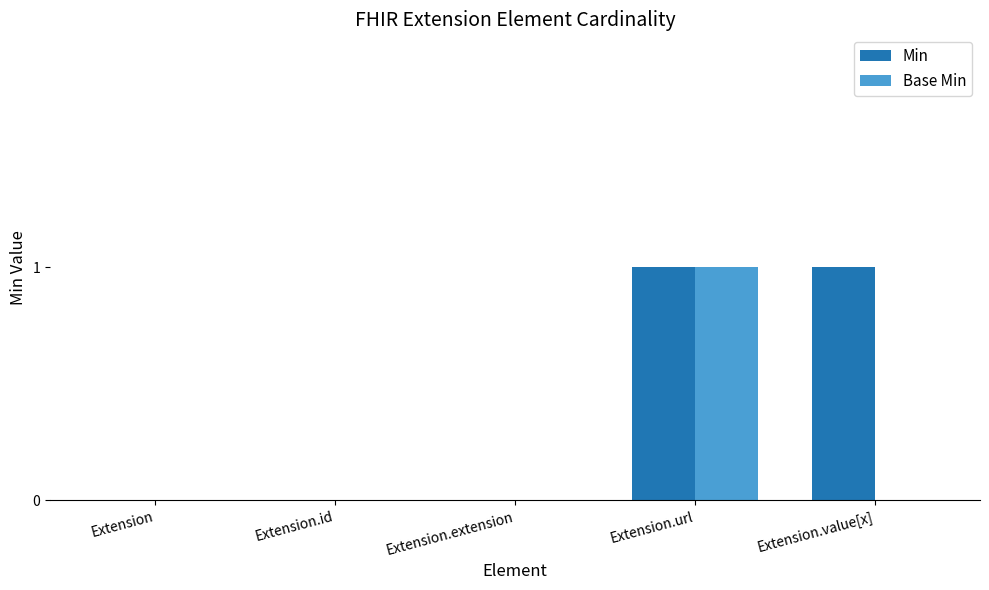

The Min series shows 0 at Extension.extension. True or false?

True